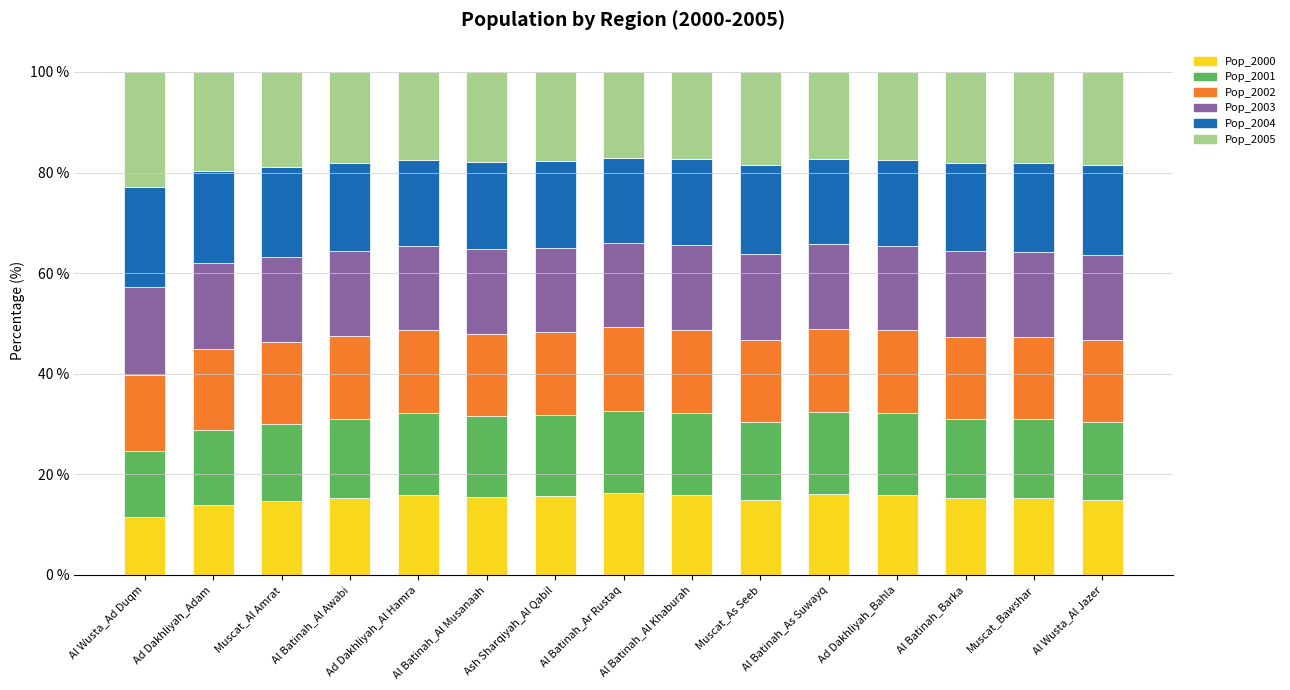

The Pop_2000 series shows 13.9 at Ad Dakhliyah_Adam. True or false?

True